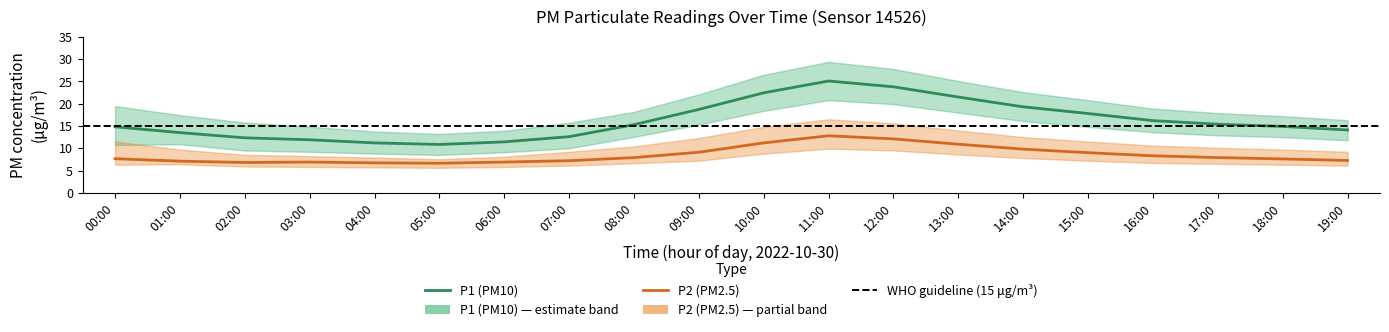

What is the total value across all series at 14:00?

29.1